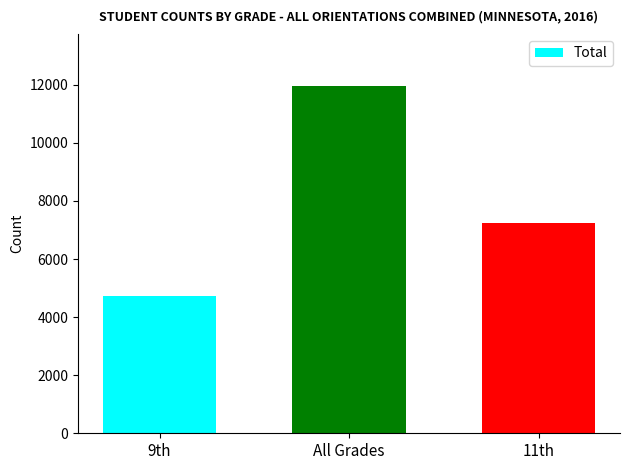

What is the label of the 2nd bar from the right?

All Grades